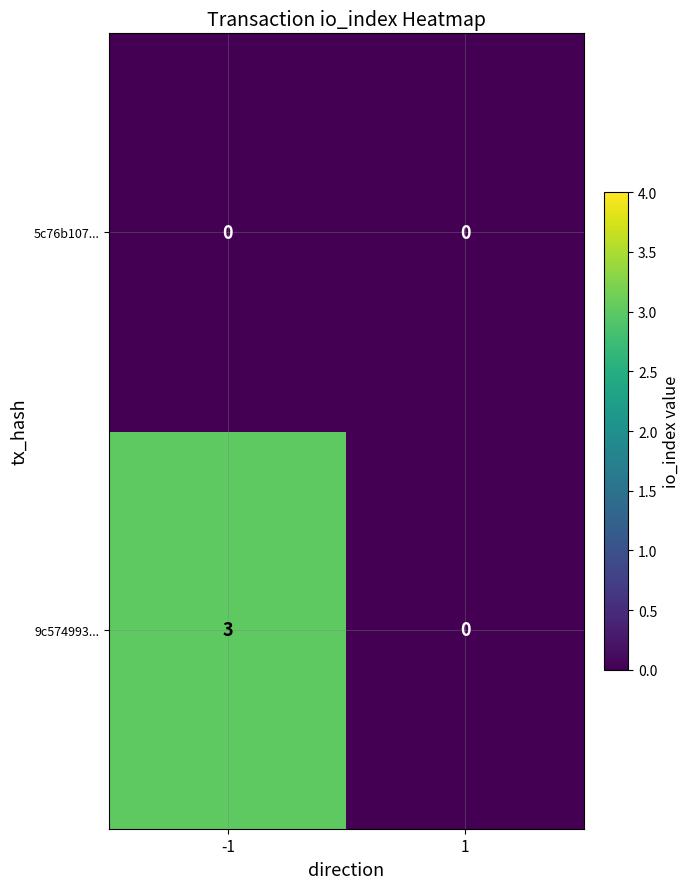

Which series has the widest spread of values?

9c574993...